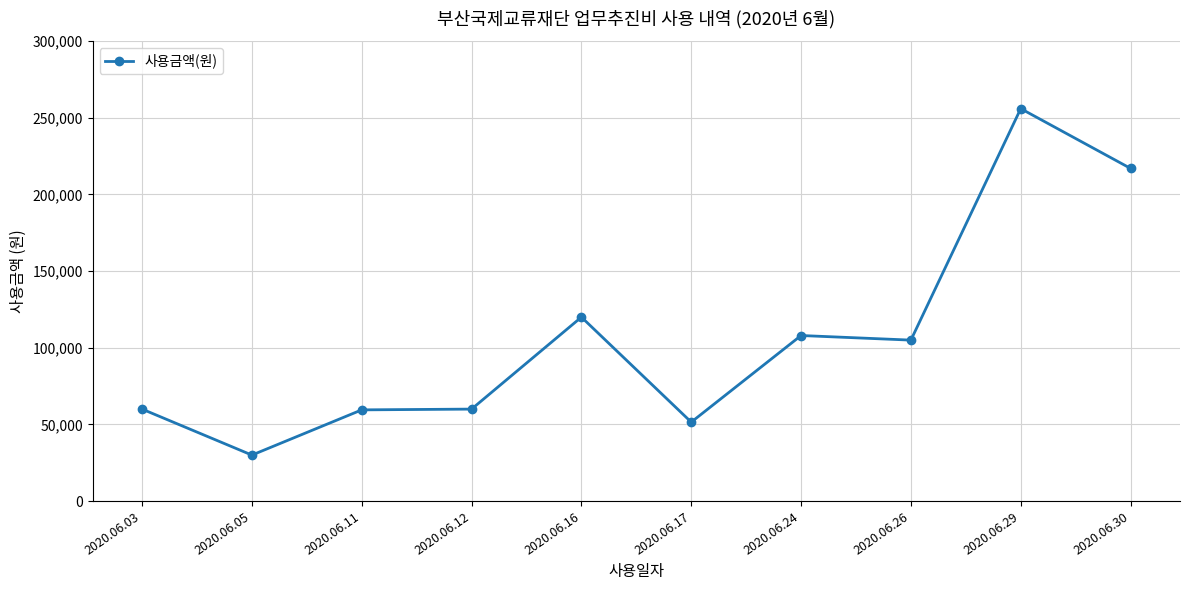

At which label is the value closest to 143000?

2020.06.16